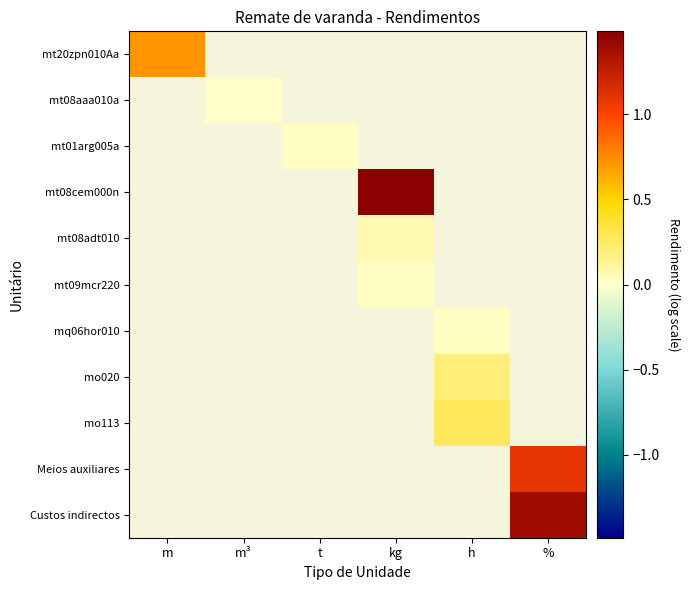

True or false: Custos indirectos has a value of 1.8 at %.

False